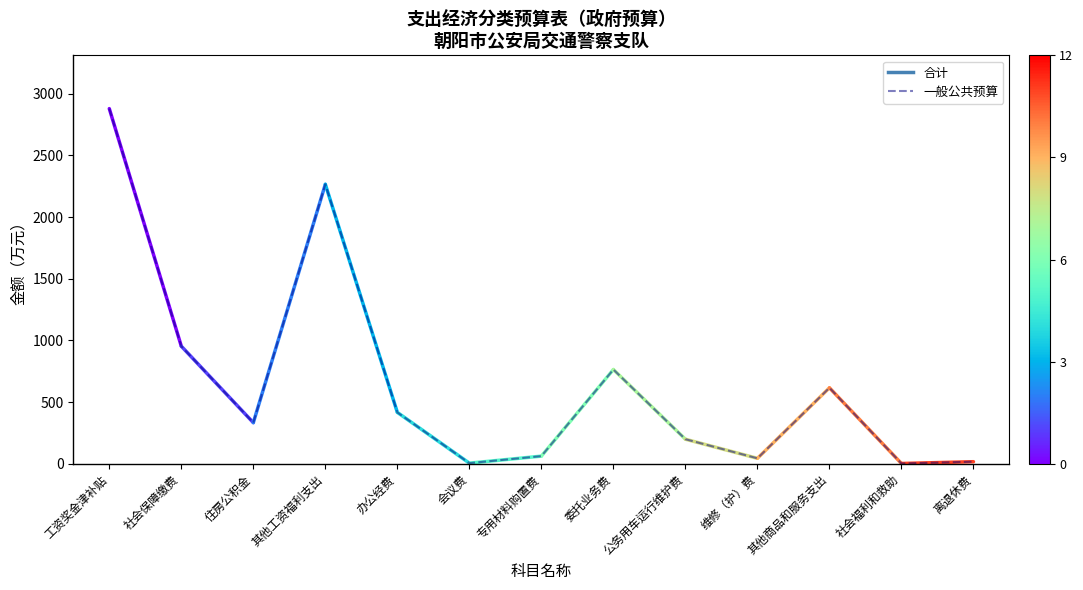

At which category does the data reach its first local valley?

住房公积金